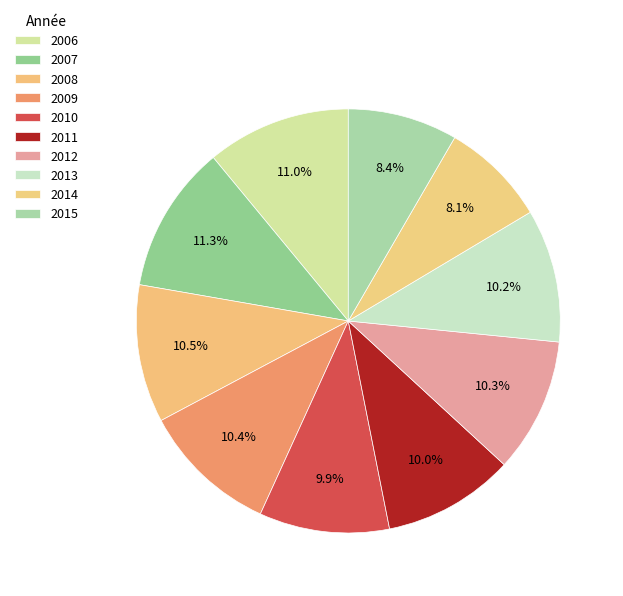

Which slice is the smallest?

2014